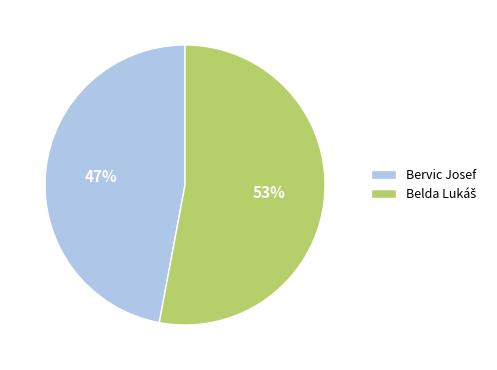

The Bervic Josef slice represents 54% of the pie. True or false?

False